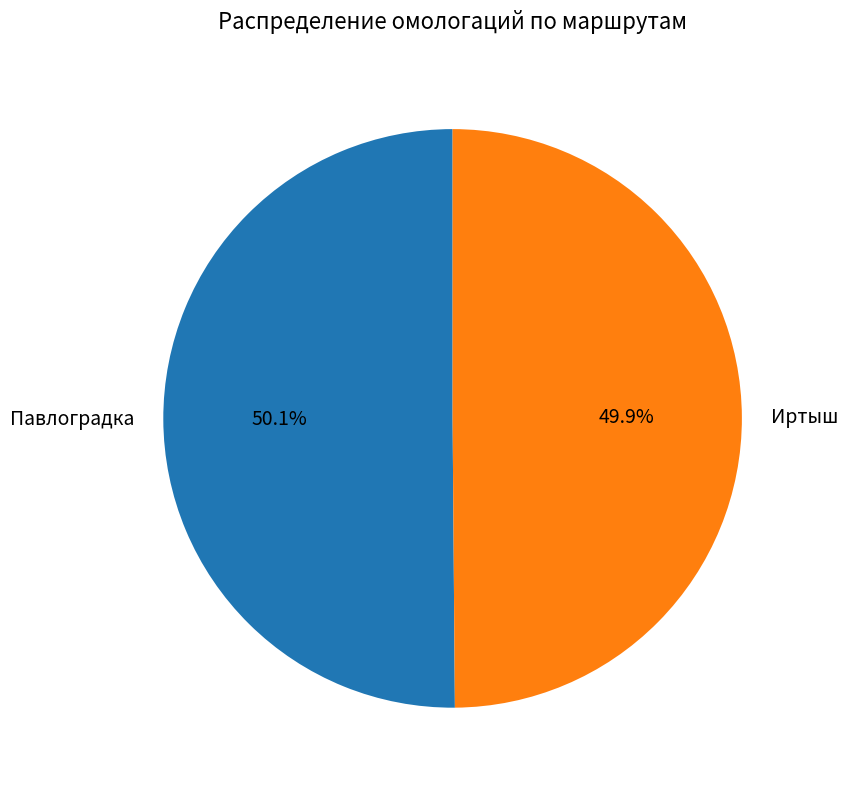

True or false: Иртыш accounts for 42% of the total.

False